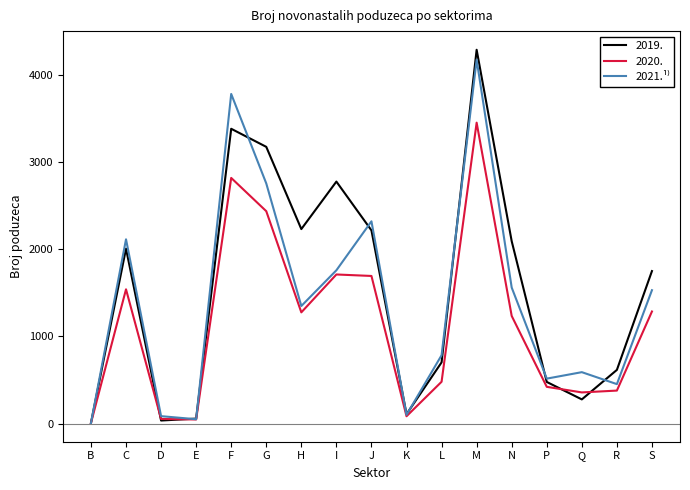

What is the total value across all series at H?

4855